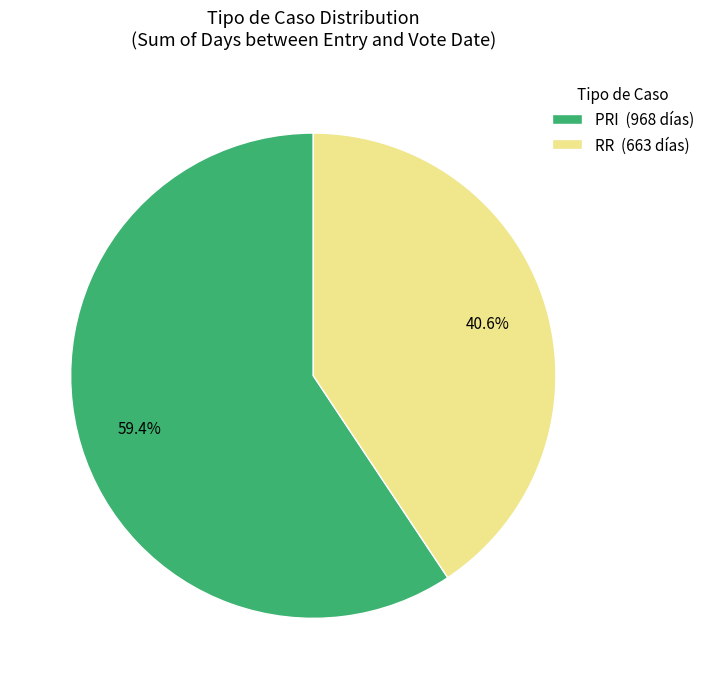

Count the number of slices in the pie.

2